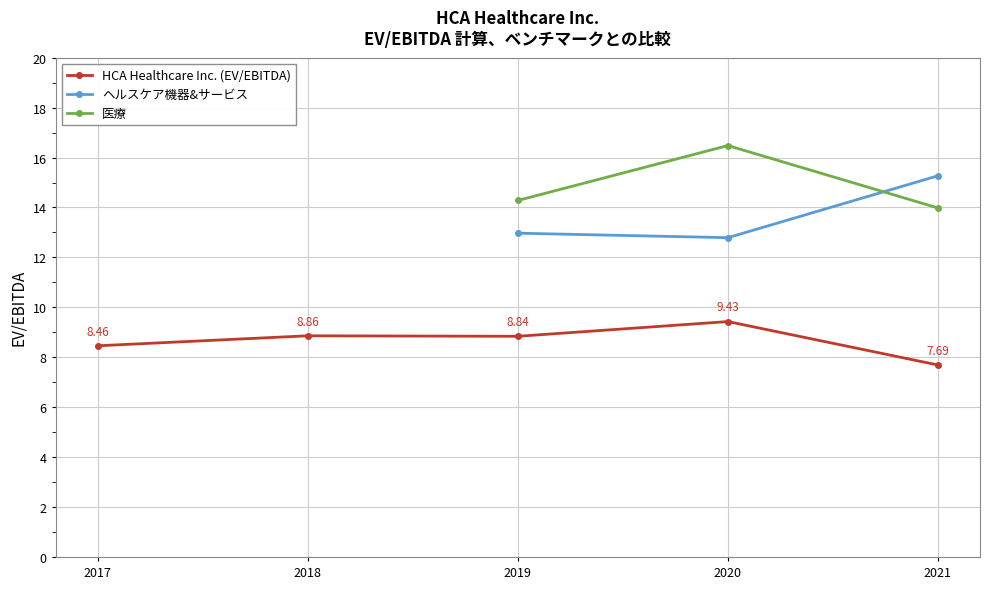

What is the sum of the 医療 values at 2021 and 2019?

28.3